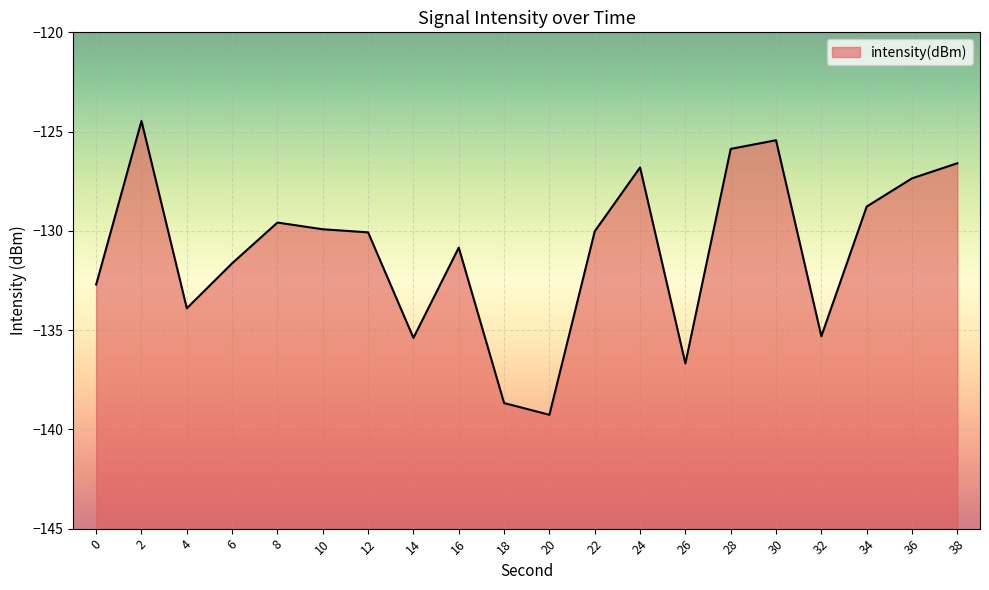

How many lines are shown in the chart?

1